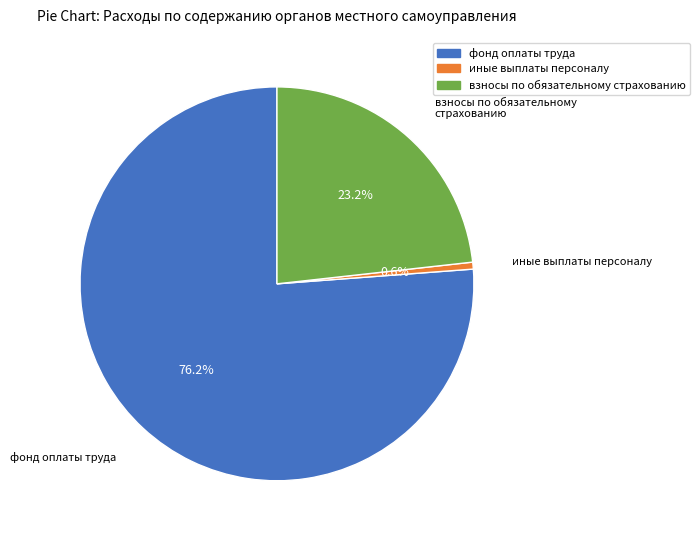

Combined, do взносы по обязательному страхованию and фонд оплаты труда account for over 50%?

Yes